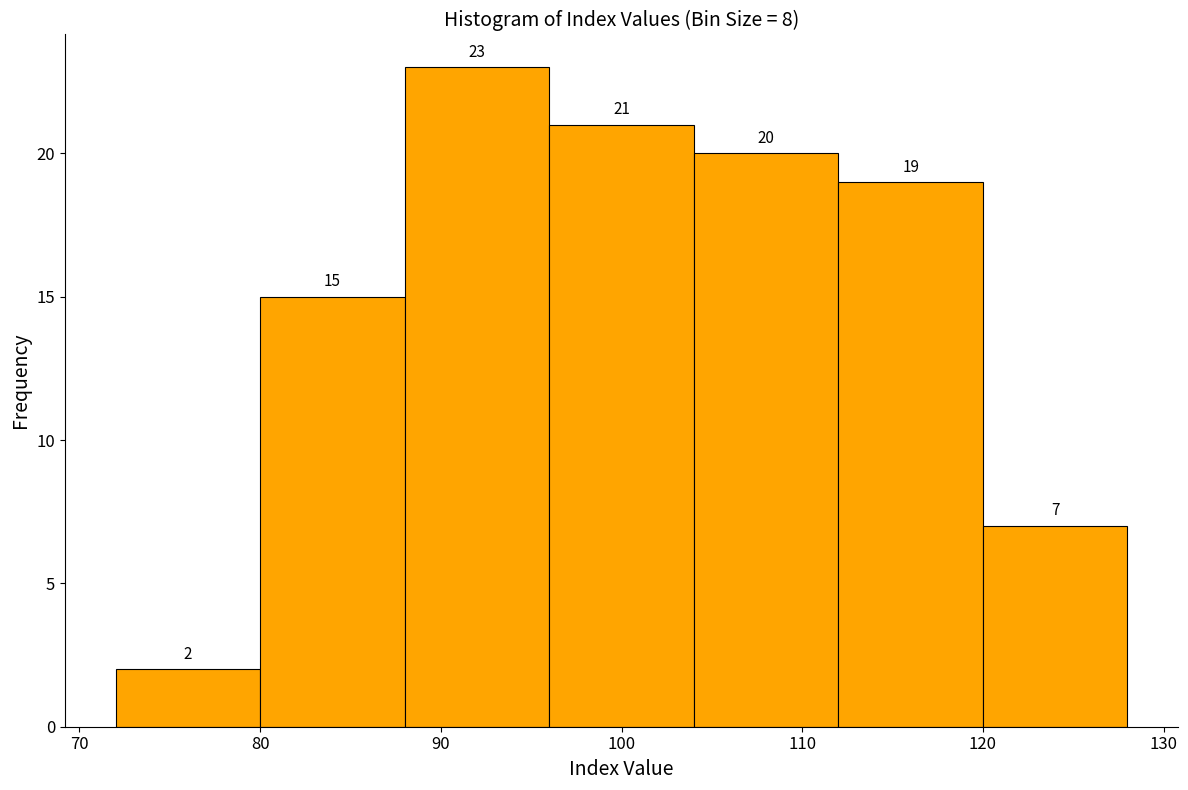

Reading left to right, transcribe this chart: for each bar, give the range it covers on the x-axis and its height.

72 to 80: 2
80 to 88: 15
88 to 96: 23
96 to 104: 21
104 to 112: 20
112 to 120: 19
120 to 128: 7